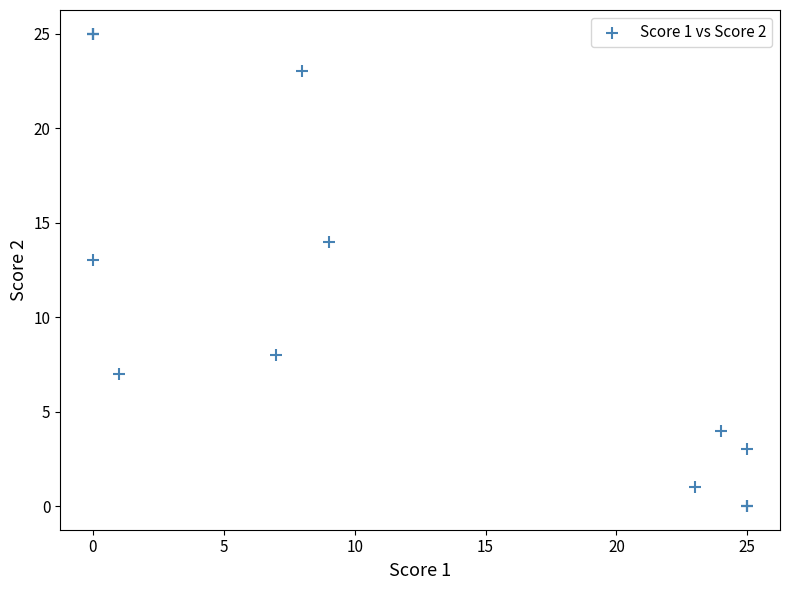

What Y value in the scatter plot is closest to 12?

13